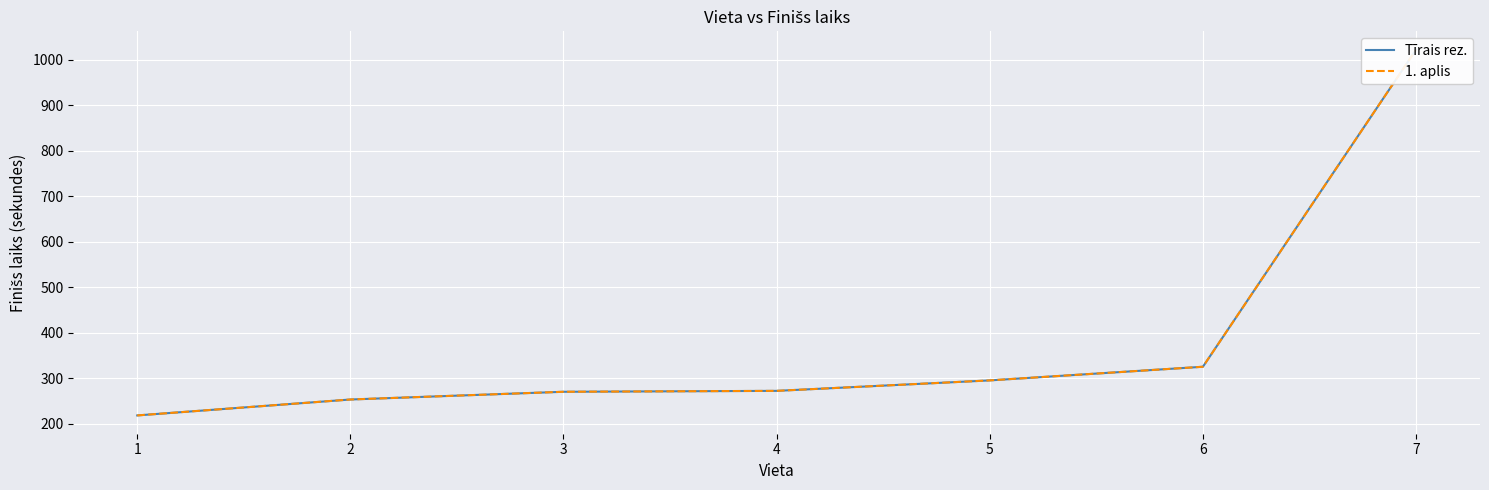

What is the sum of the 1. aplis values at 2 and 3?

523